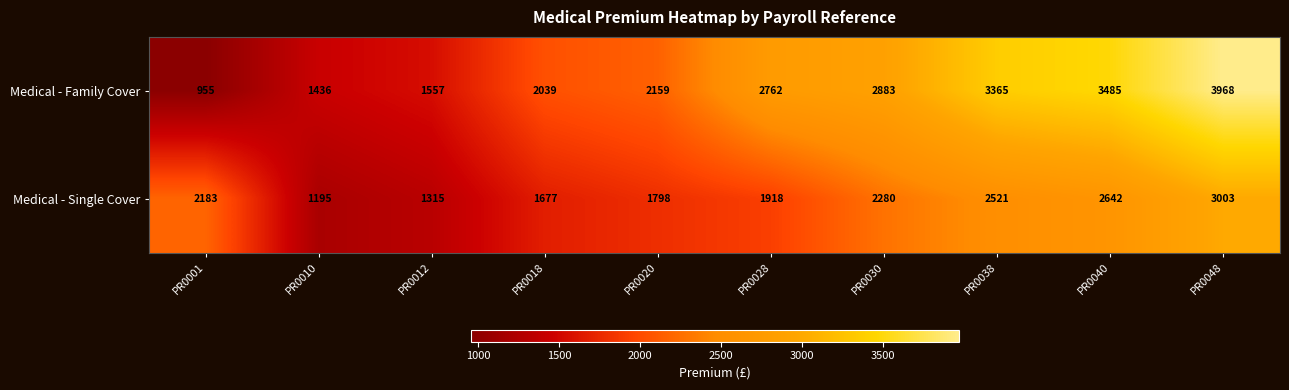

What value does the Medical - Single Cover series have at PR0030?

2280